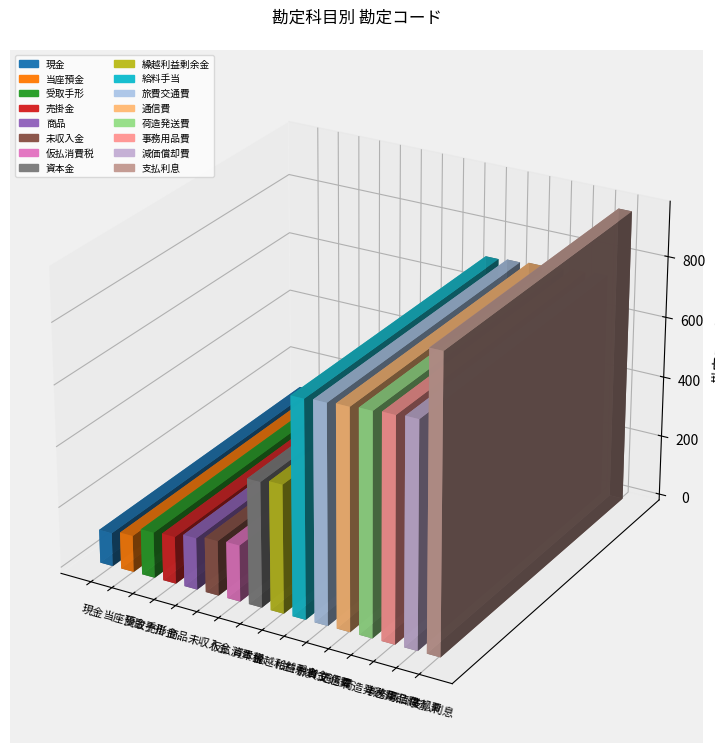

List the labels in order of value, largest first.

支払利息, 減価償却費, 事務用品費, 荷造発送費, 通信費, 旅費交通費, 給料手当, 繰越利益剰余金, 資本金, 仮払消費税, 未収入金, 商品, 売掛金, 受取手形, 当座預金, 現金